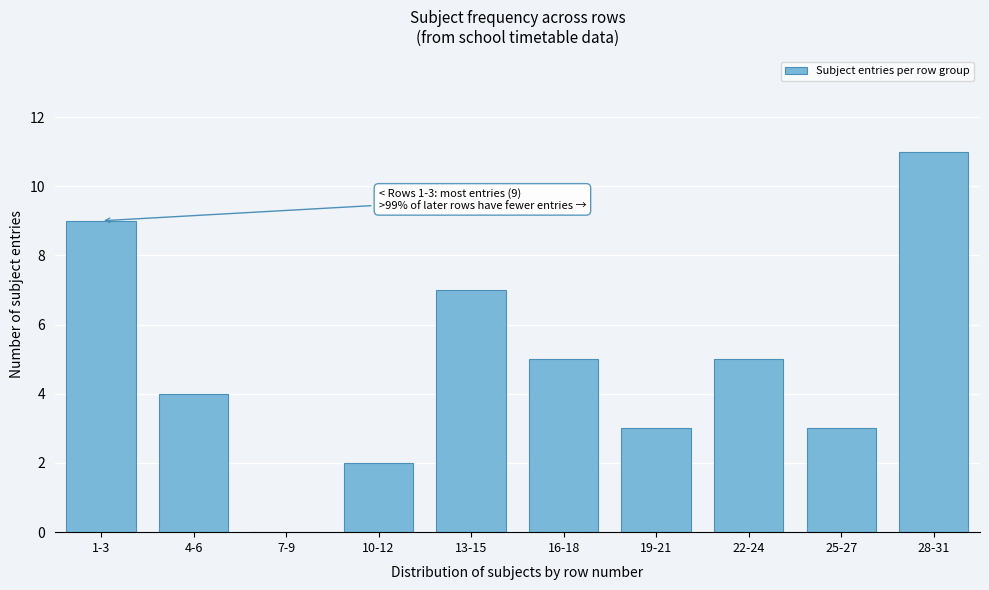

Reading left to right, list all the values displayed in this chart.

1-3=9	4-6=4	7-9=0	10-12=2	13-15=7	16-18=5	19-21=3	22-24=5	25-27=3	28-31=11